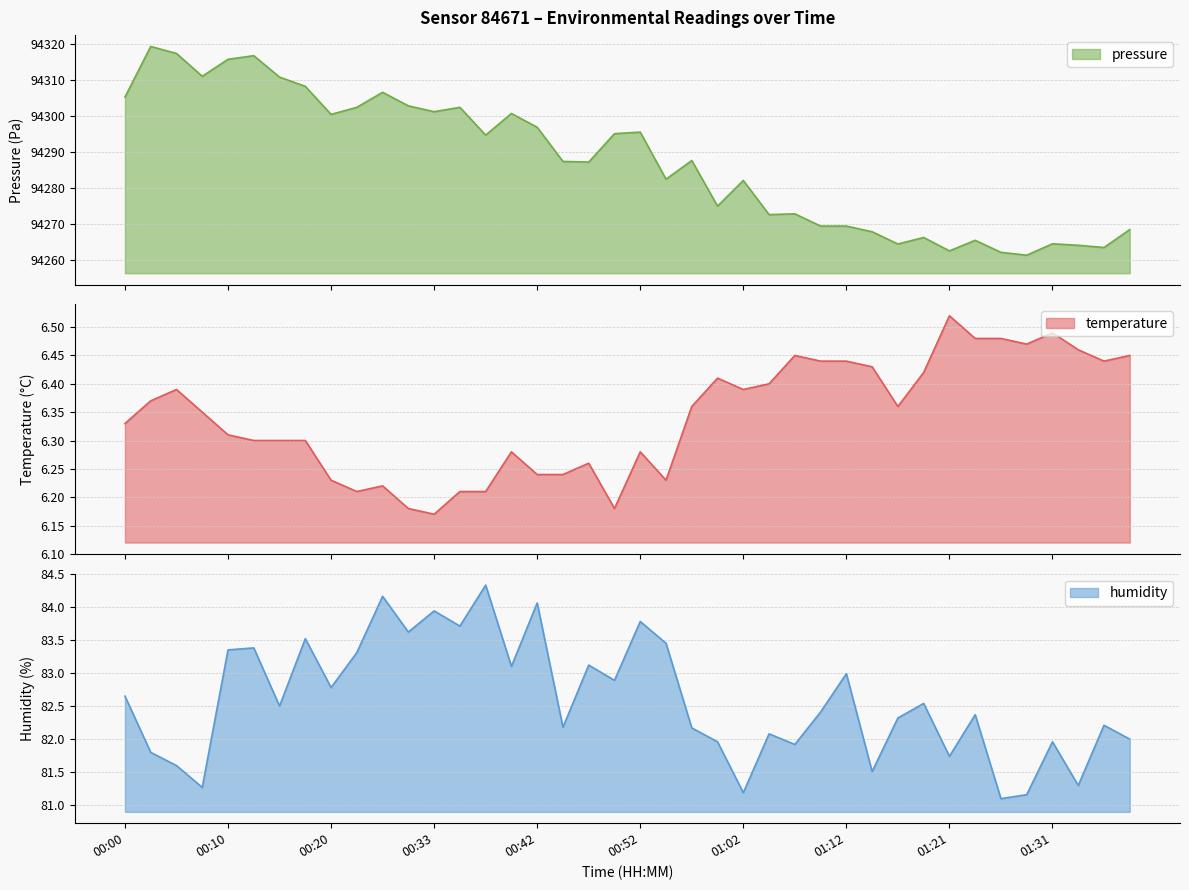

True or false: humidity and pressure cross at least once.

False